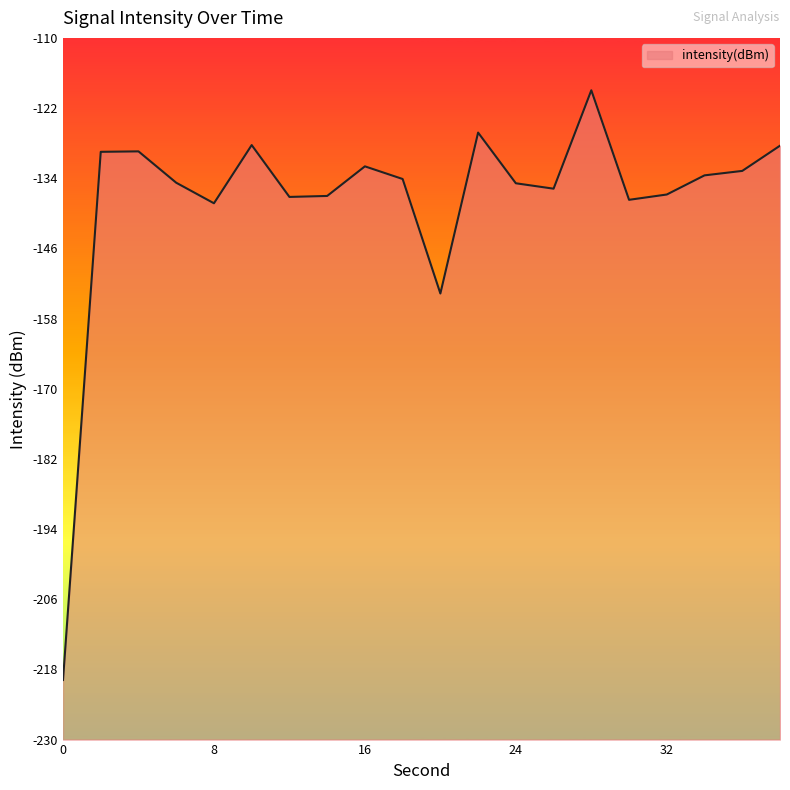

At which category does the chart reach its peak across all series?

28